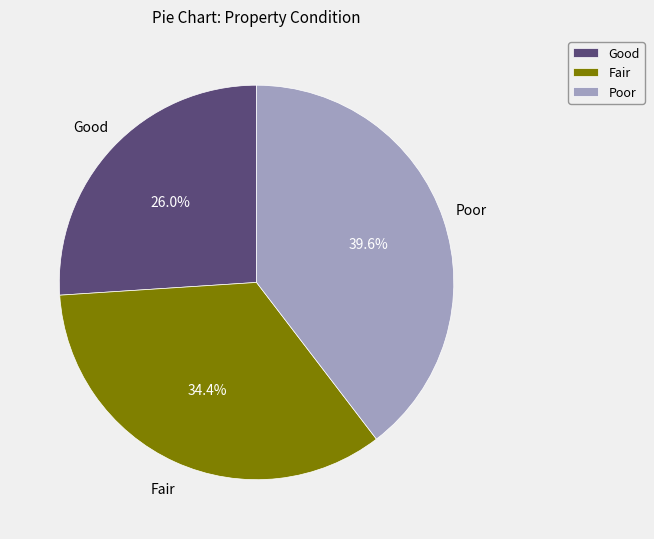

To the nearest percent, what is the average slice percentage?

33%